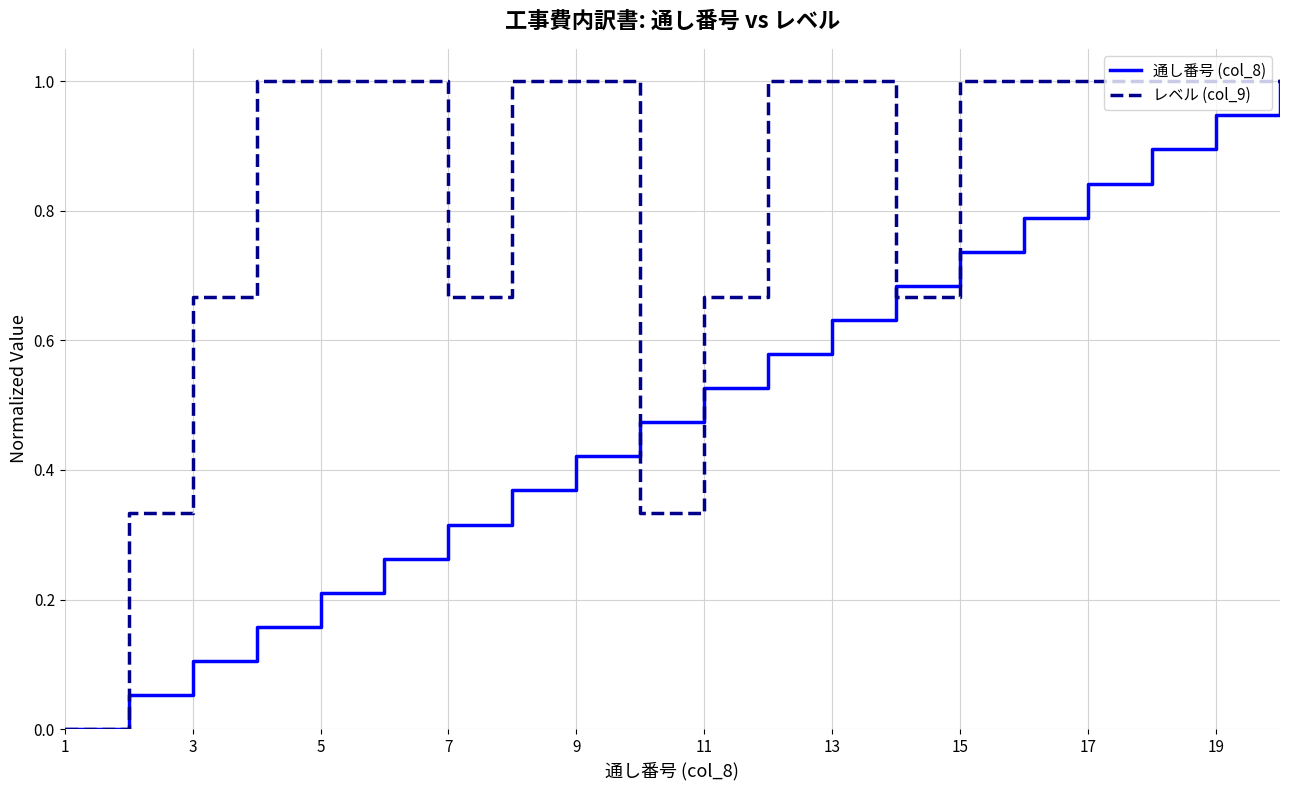

What is the maximum value shown in the chart?

1.0